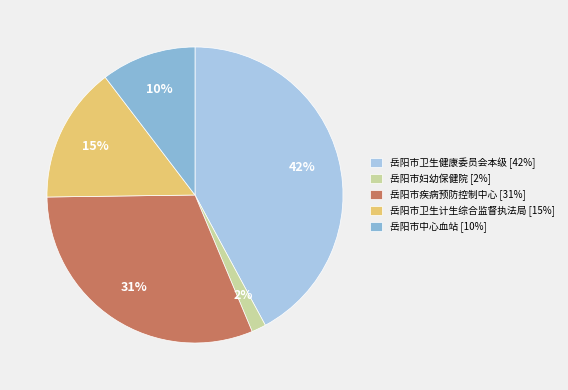

The 岳阳市妇幼保健院 slice represents 2% of the pie. True or false?

True